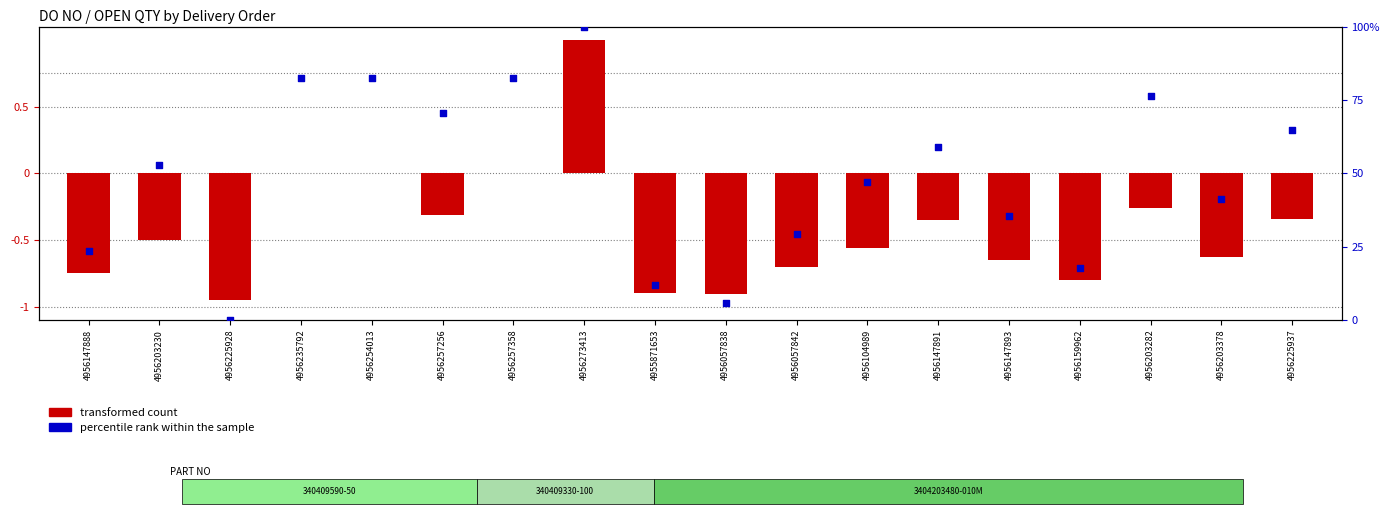

Is the value of transformed count at 4956225937 greater than the value of percentile rank within the sample at 4956203378?

No